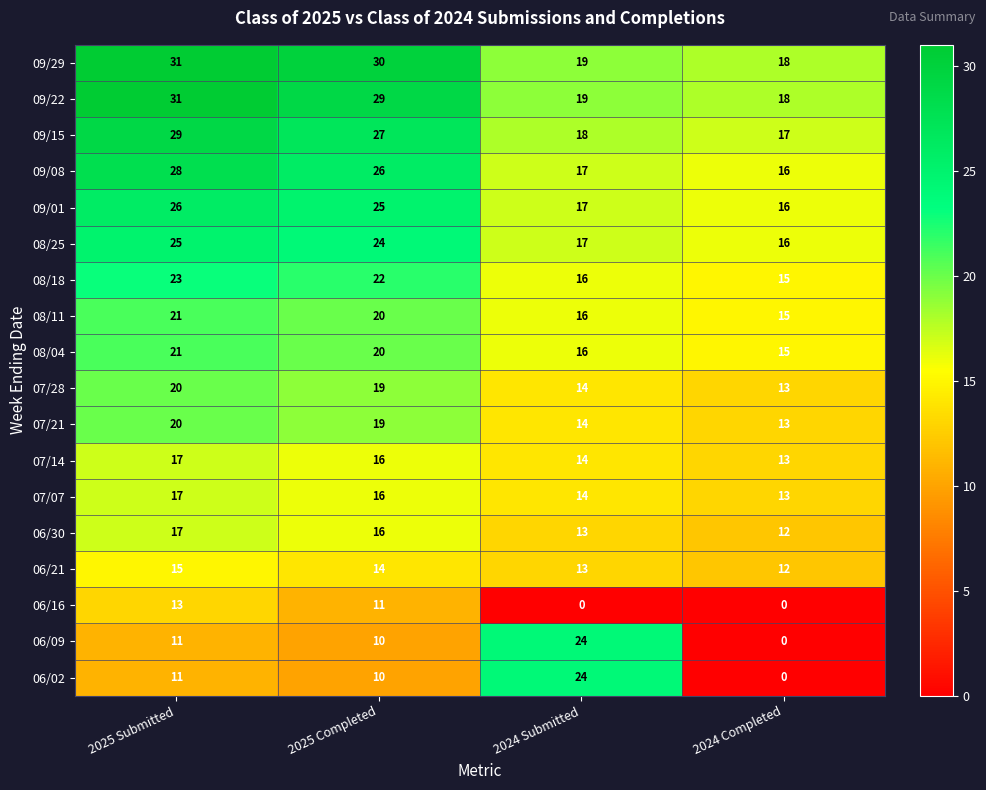

What value does the 06/09 series have at 2024 Submitted?

24